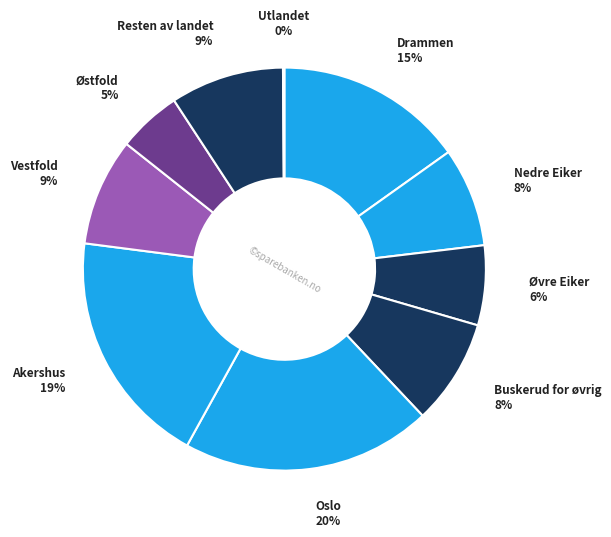

Between Nedre Eiker and Oslo, which is larger?

Oslo